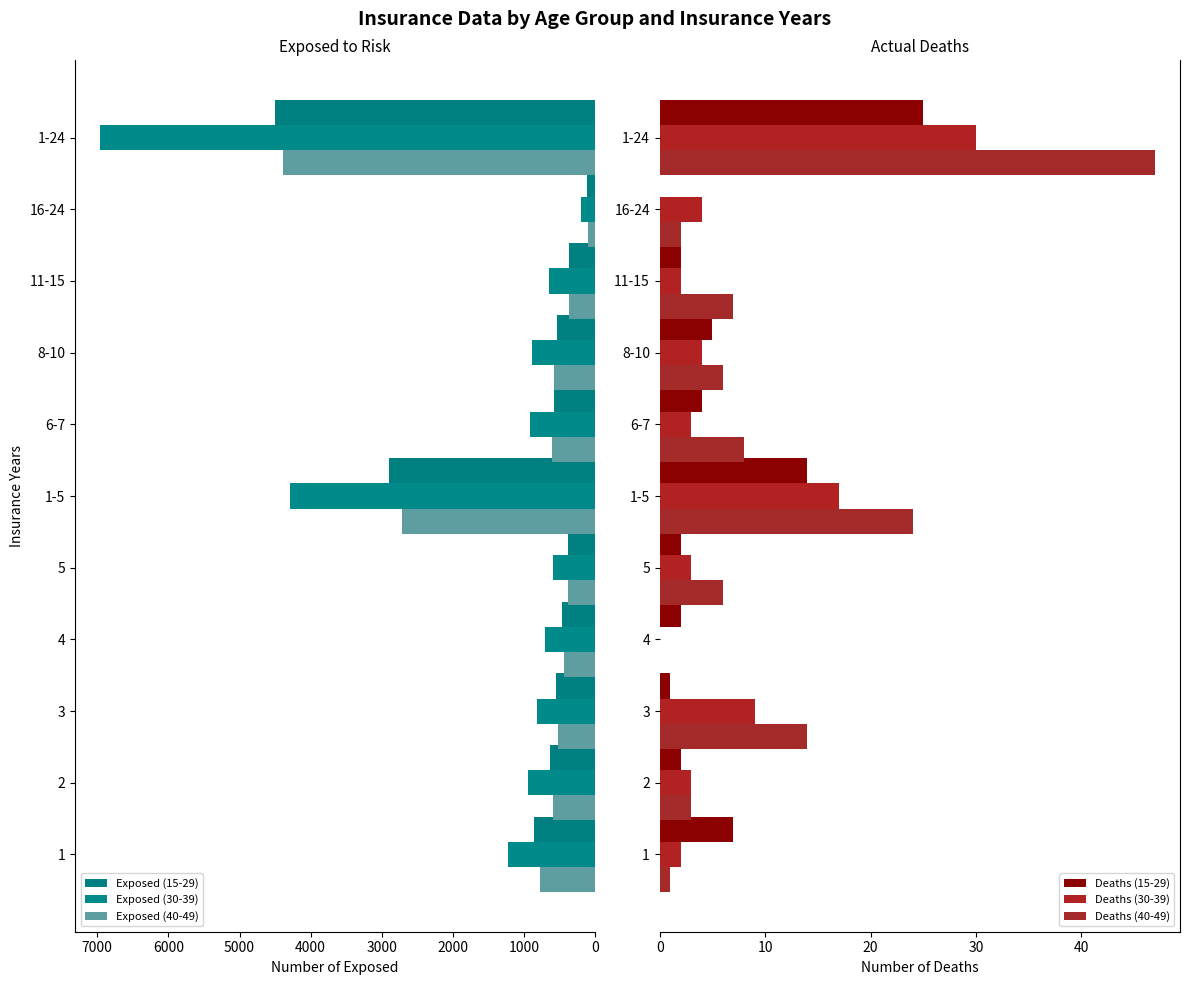

At 11-15, list the series in order from smallest to largest.

Deaths (15-29), Deaths (30-39), Deaths (40-49), Exposed (40-49), Exposed (15-29), Exposed (30-39)